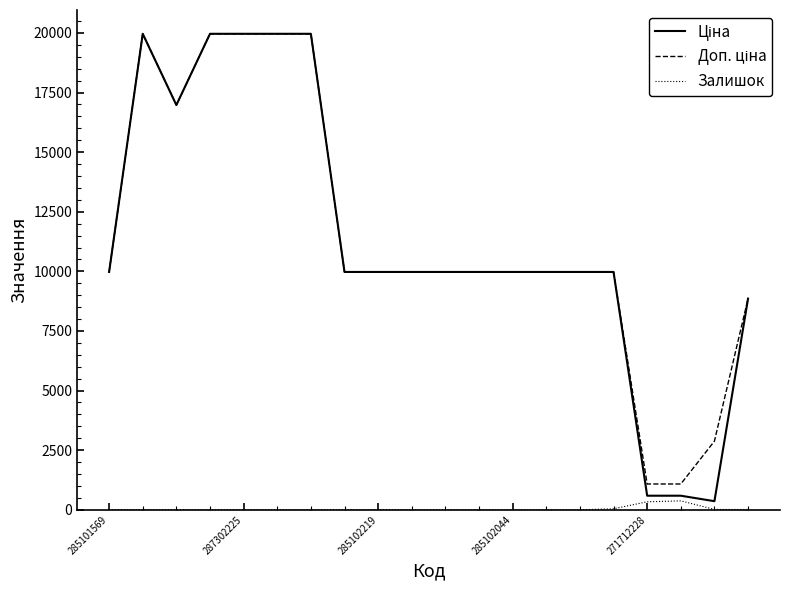

Does the chart have visible grid lines?

No